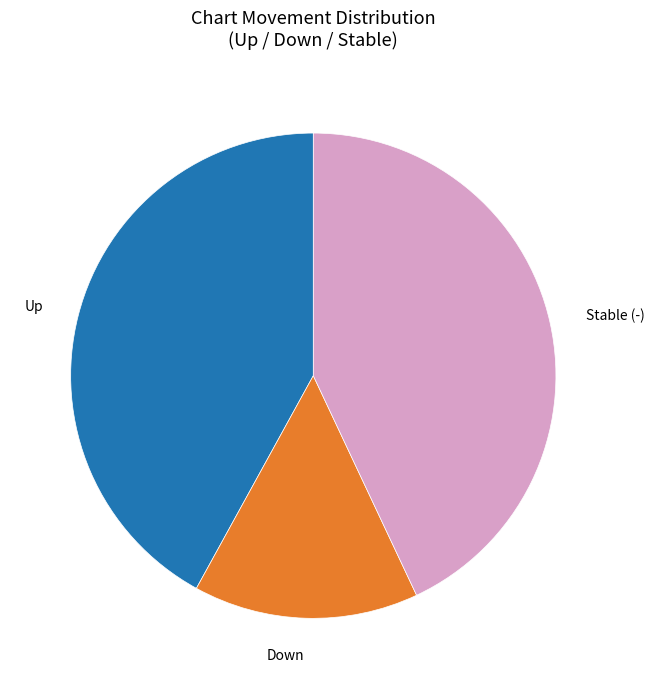

Does any single category account for the majority?

No